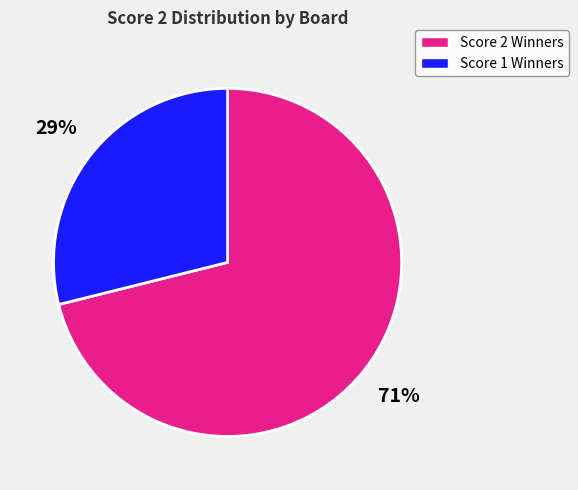

To the nearest percent, what is the difference between the largest and smallest slice percentages?

42%